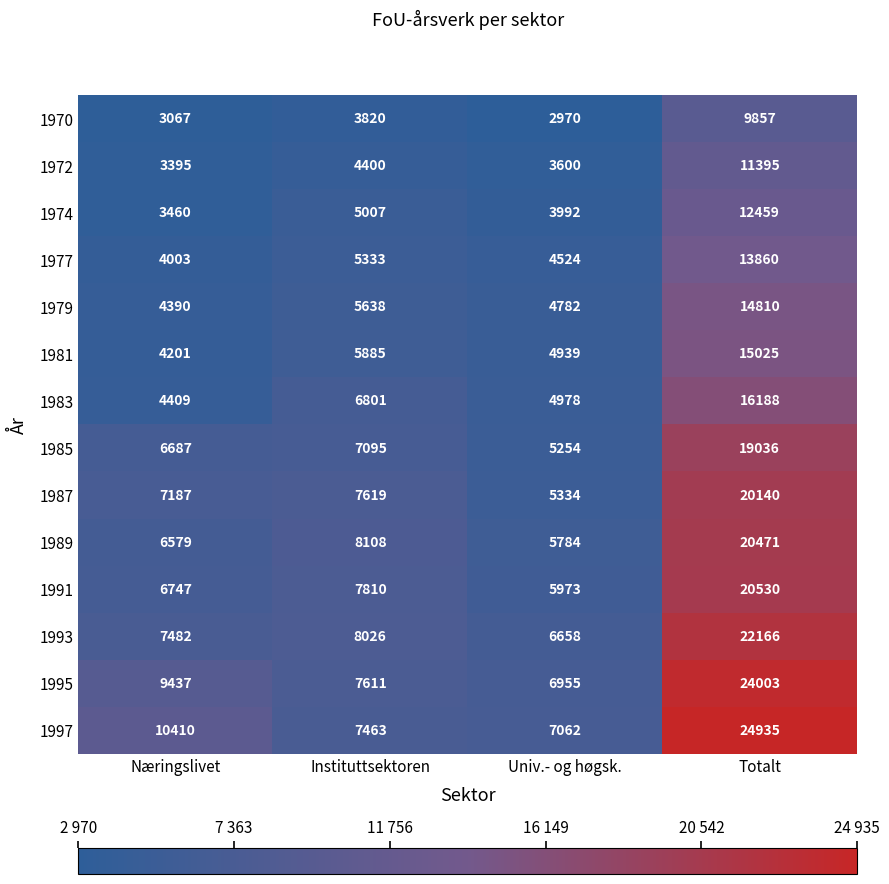

Rank the series by their maximum value, from highest to lowest.

1997, 1995, 1993, 1991, 1989, 1987, 1985, 1983, 1981, 1979, 1977, 1974, 1972, 1970